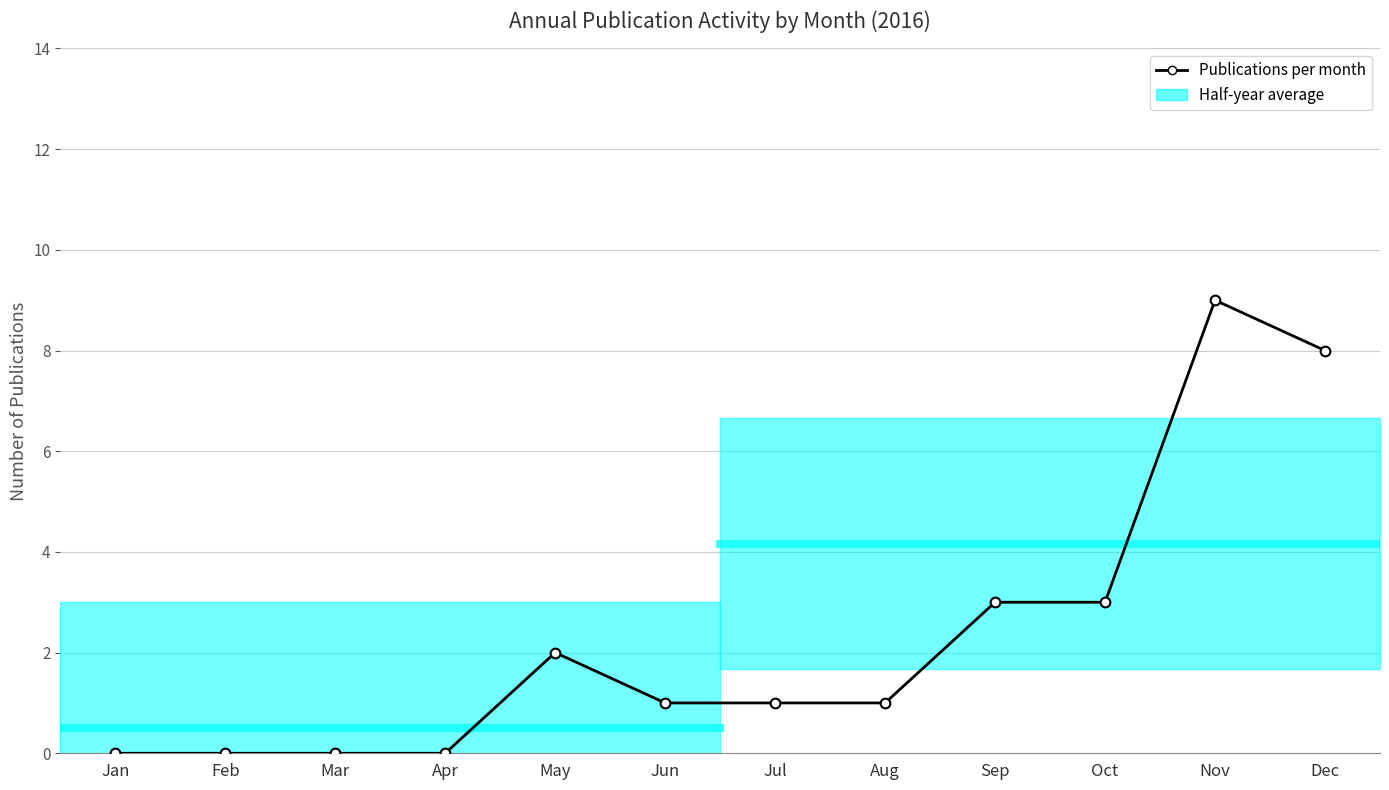

Reading right to left, extract all data points from this chart.

8	9	3	3	1	1	1	2	0	0	0	0